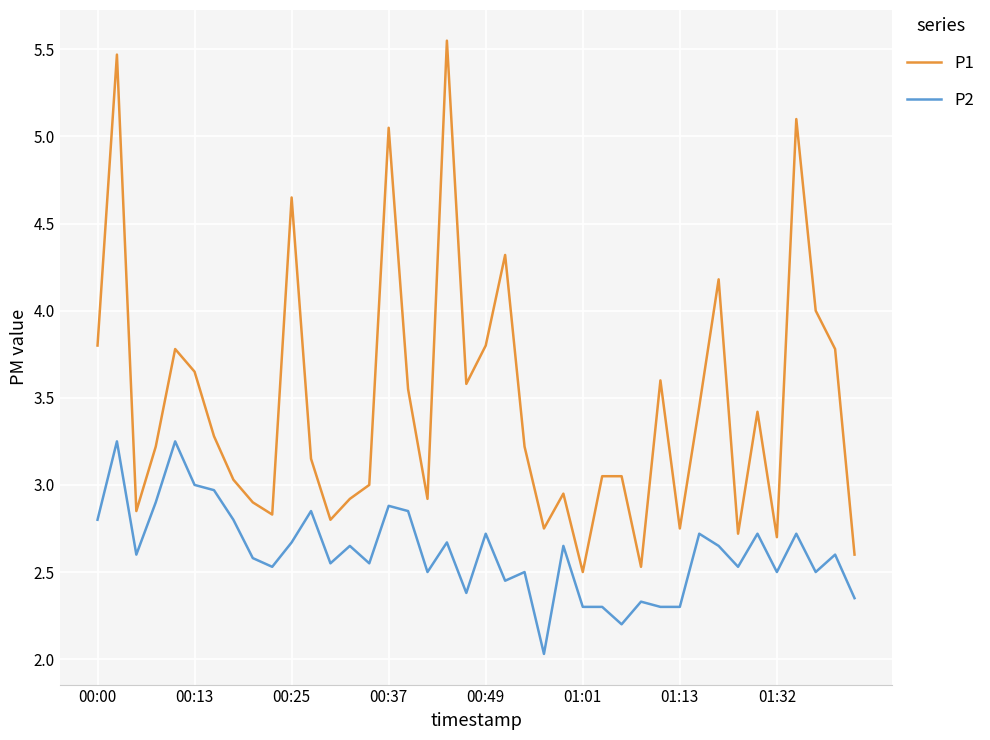

Rank the series by their average value, from lowest to highest.

P2, P1